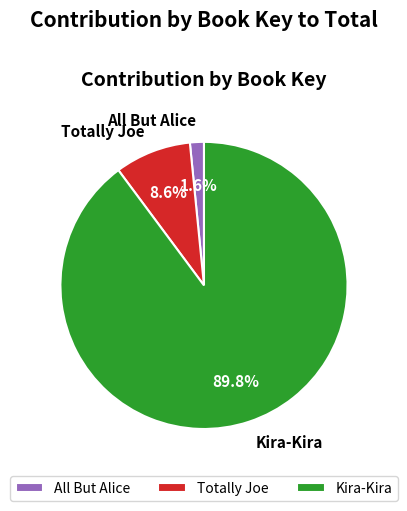

The Kira-Kira slice represents 90% of the pie. True or false?

True